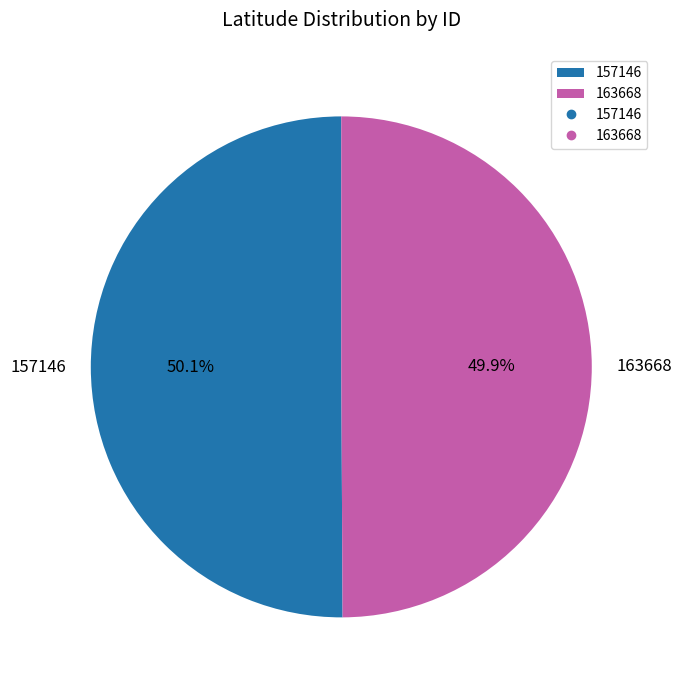

How many segments does this pie chart have?

2